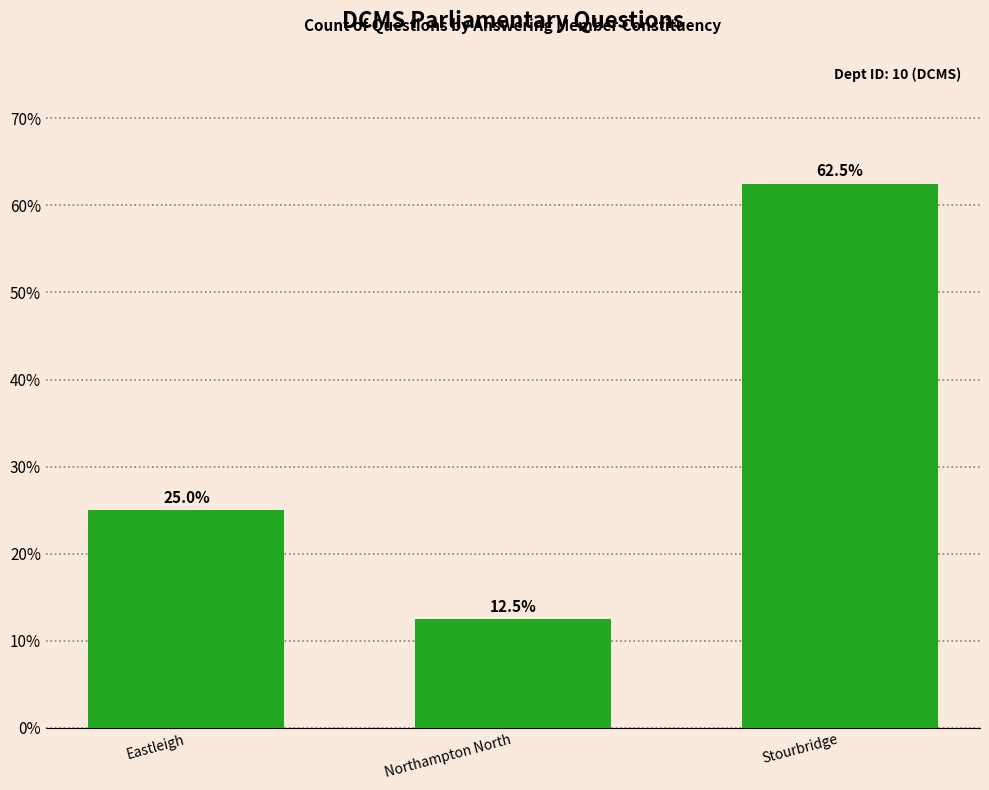

How many data points are less than 25?

1